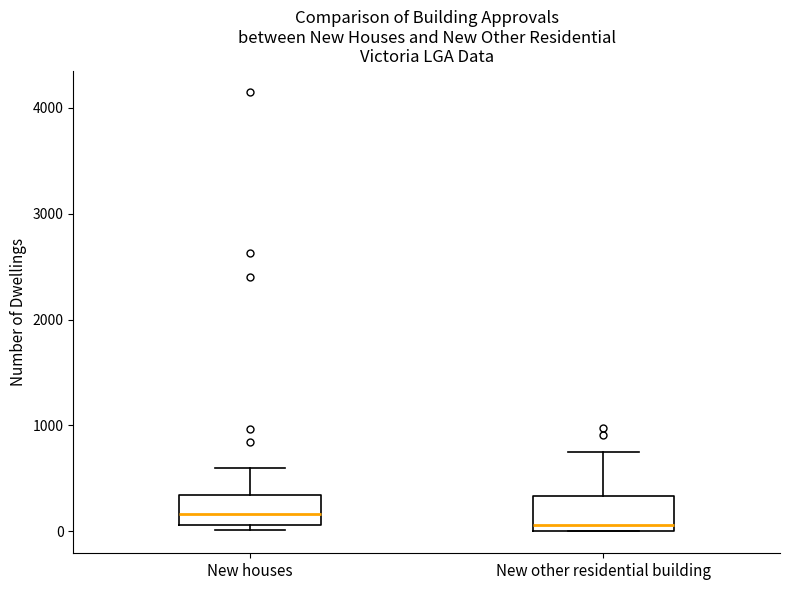

Reading left to right, read every box against the y-axis: the position of its median line, the range the box covers, and the ends of its whiskers. The values are not printed on the chart, so give them approximately, as read against the axis.

New houses: median 200, box 100 to 300, whiskers 0 to 600
New other residential building: median 100, box 0 to 300, whiskers 0 to 700